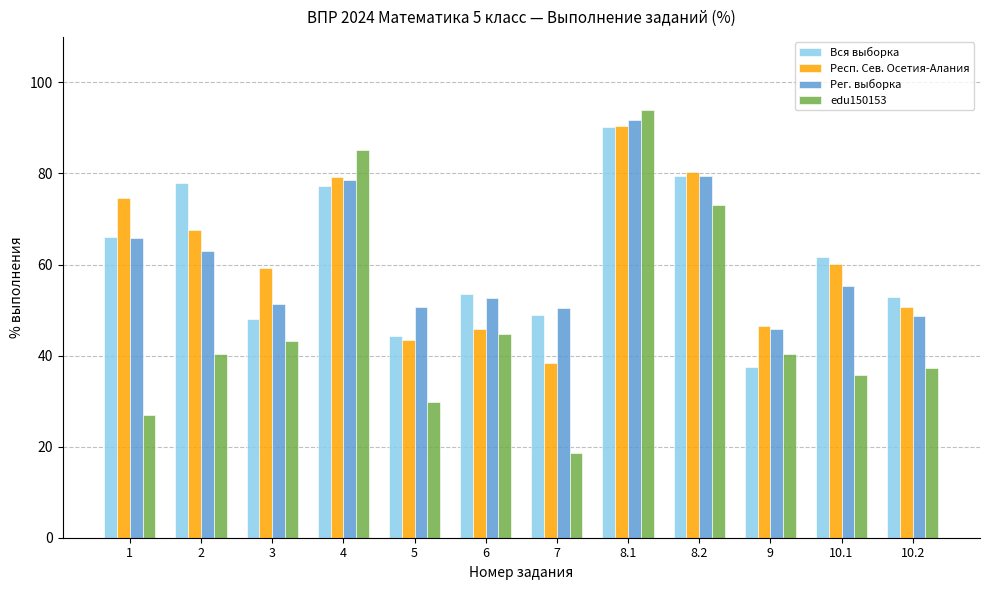

Which series has the largest range (max minus min)?

edu150153